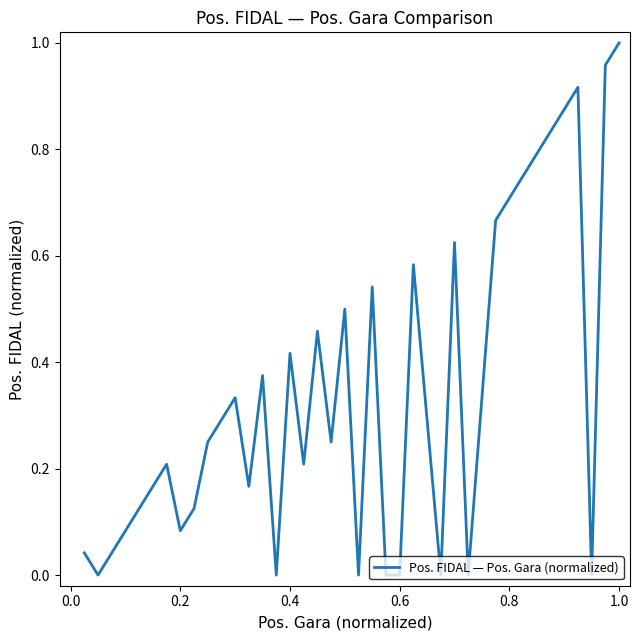

Does the chart have visible grid lines?

No